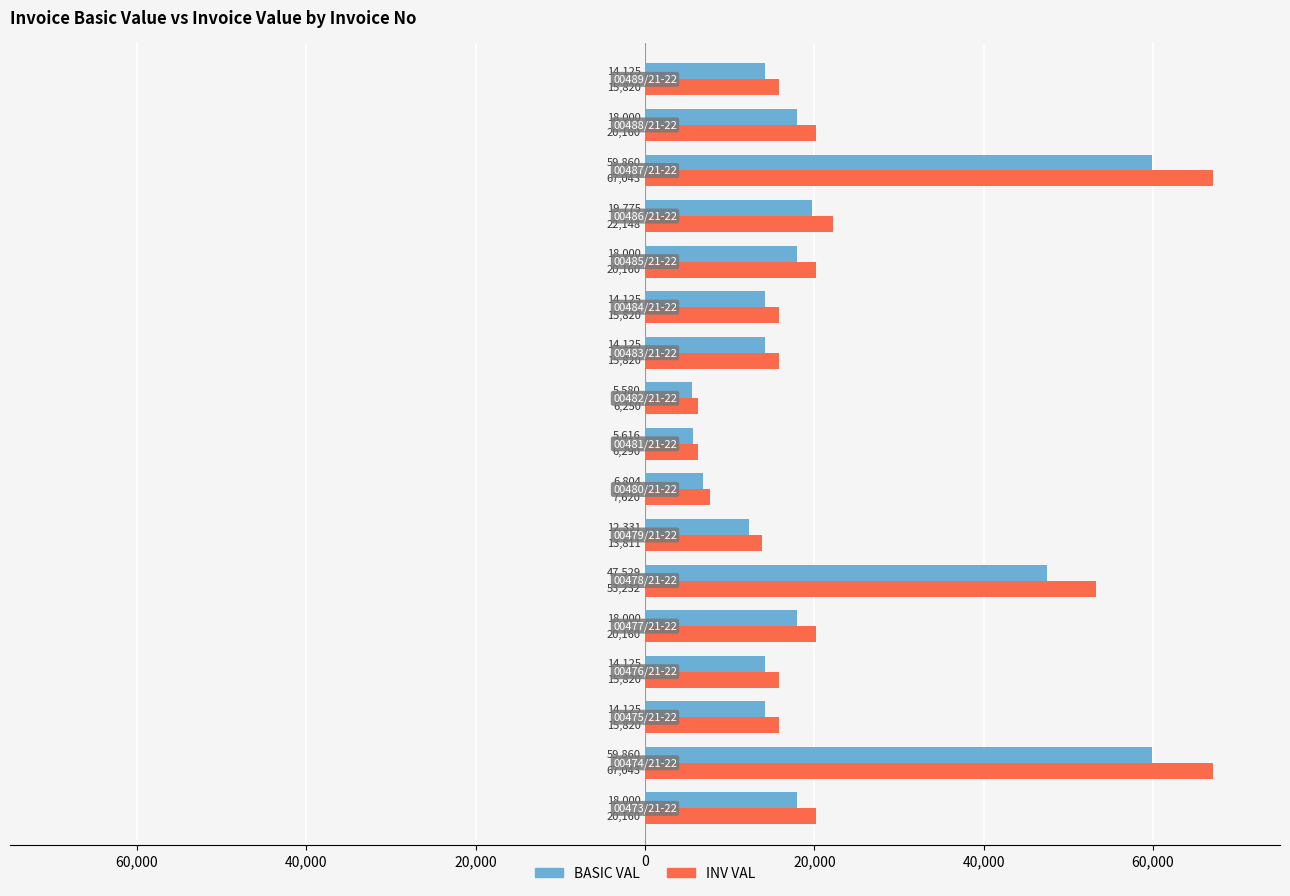

What are all the series names shown in the legend?

BASIC VAL, INV VAL